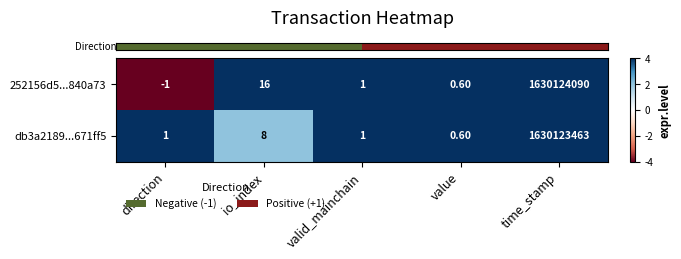

What is the sum of the db3a2189...671ff5 values at time_stamp and direction?

1630123464.0